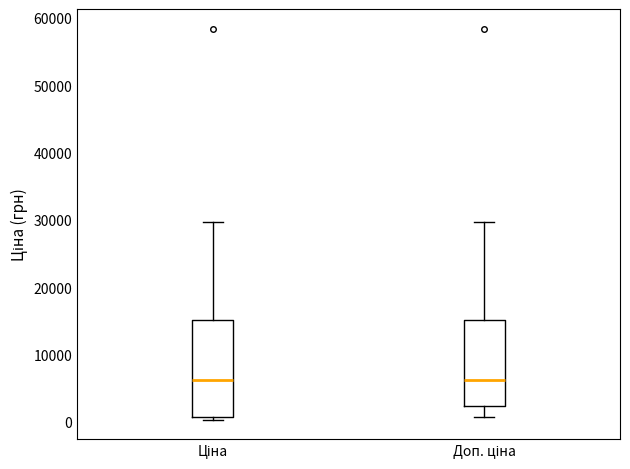

Where does the median line of the box for Доп. ціна sit on the y-axis? The values are not printed on the chart, so give them approximately, as read against the axis.

6000